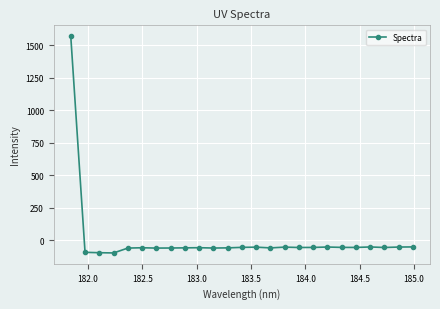

What is the value of the 18th point from the left?

-55.8